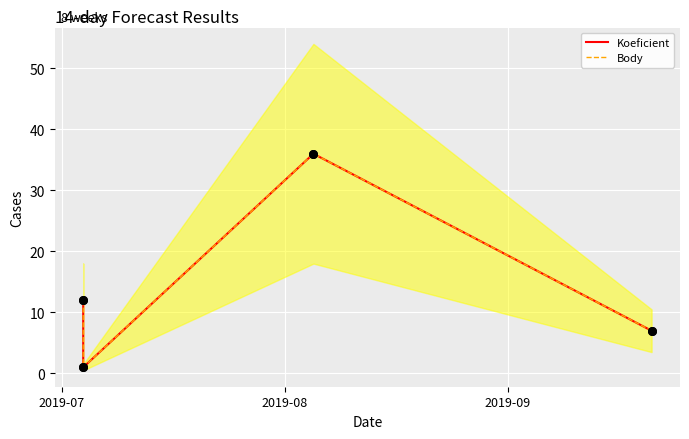

Which series has the largest Y range (max minus min)?

Koeficient